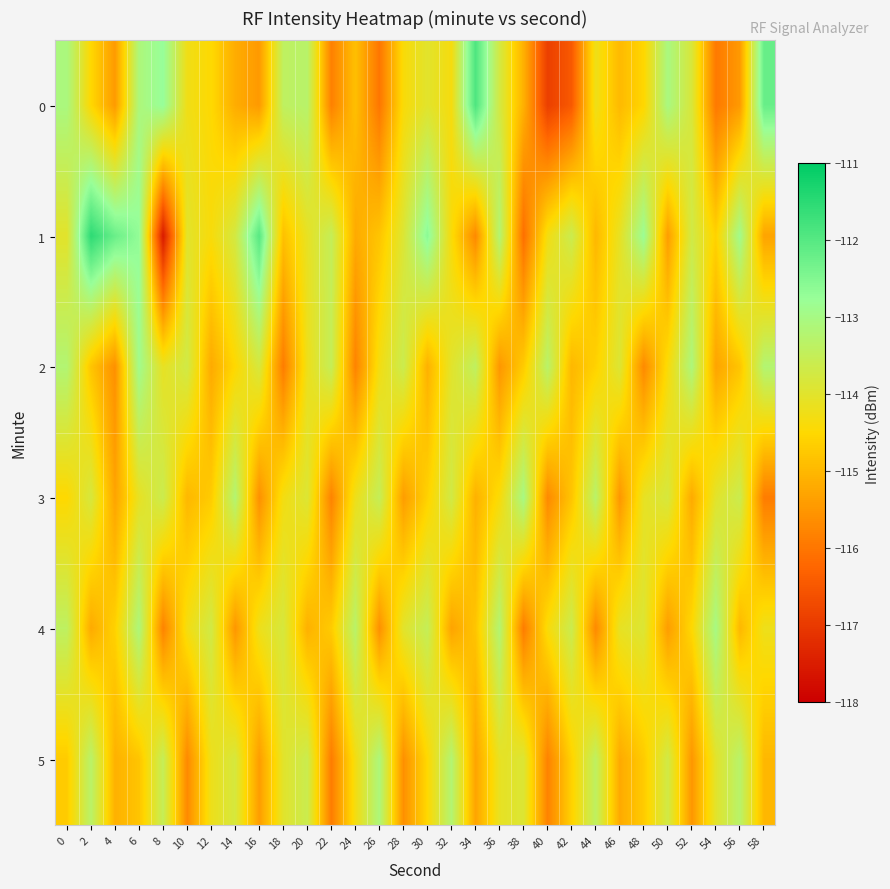

Rank the series at 56 from lowest to highest value.

0, 4, 2, 3, 5, 1